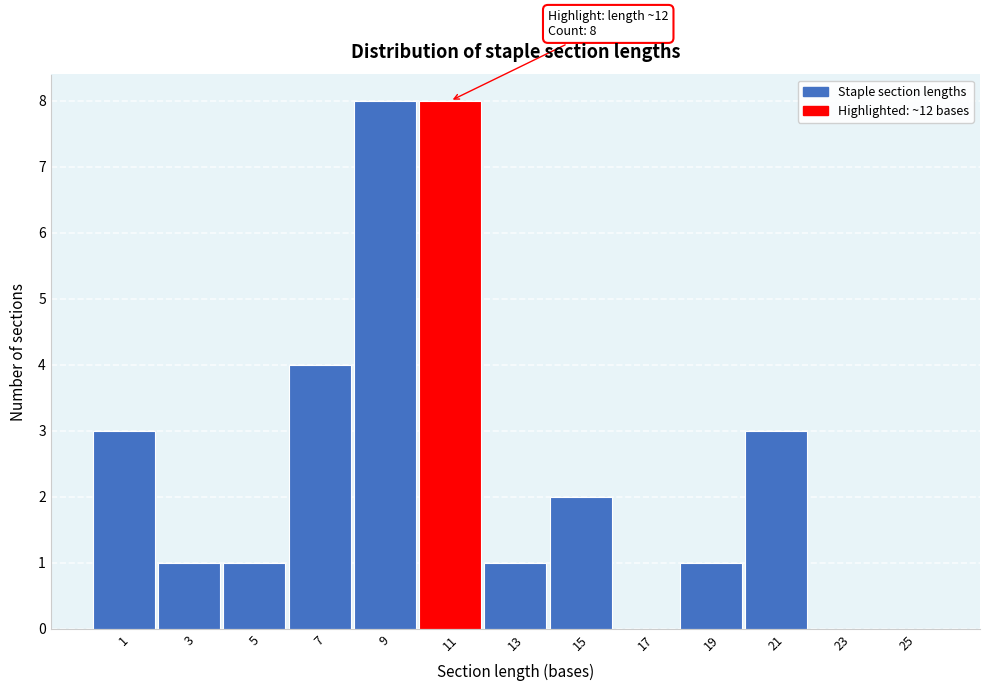

Reading left to right, list all the values displayed in this chart.

1=3	3=1	5=1	7=4	9=8	11=8	13=1	15=2	17=0	19=1	21=3	23=0	25=0